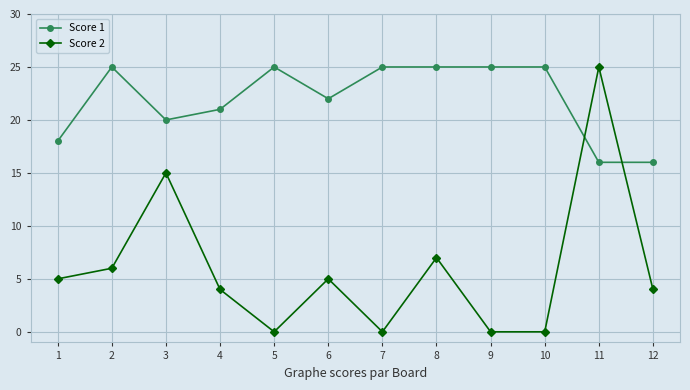

At 9, list the series in order from largest to smallest.

Score 1, Score 2